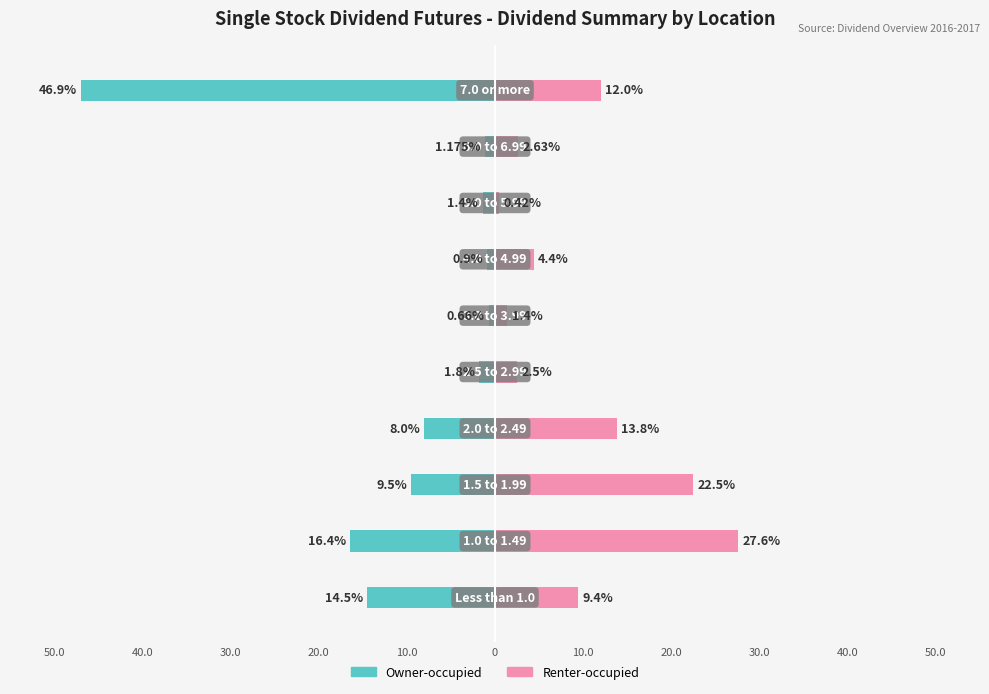

Which has a higher value, 20.0 or 40.0?

20.0